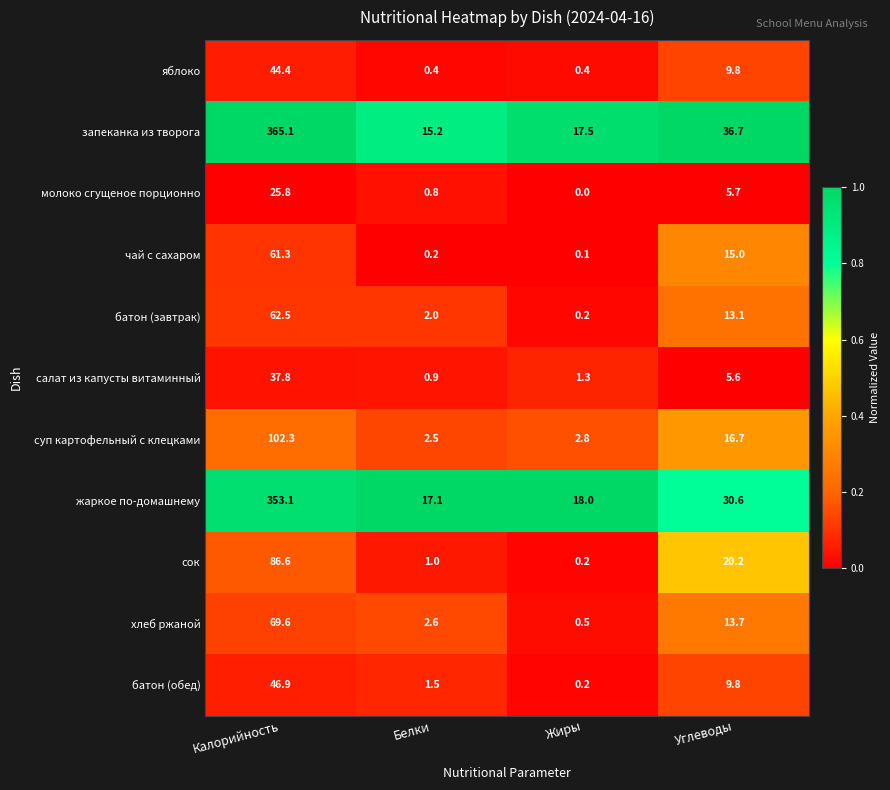

Read the чай с сахаром value at Калорийность.

61.3